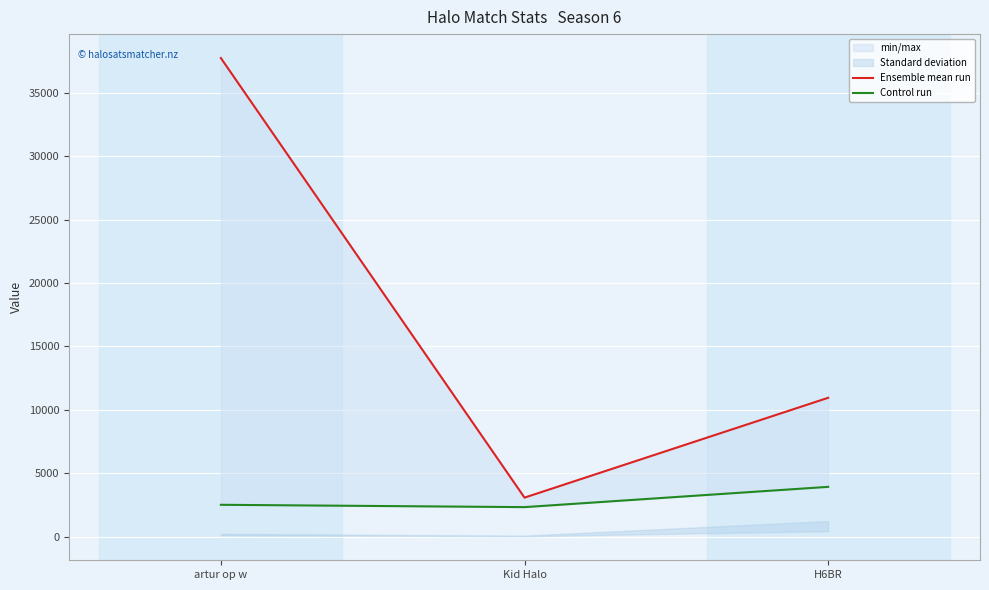

Reading right to left, list all the values displayed in this chart.

Ensemble mean run: 10954	3087	37730
Control run: 3936	2338	2522